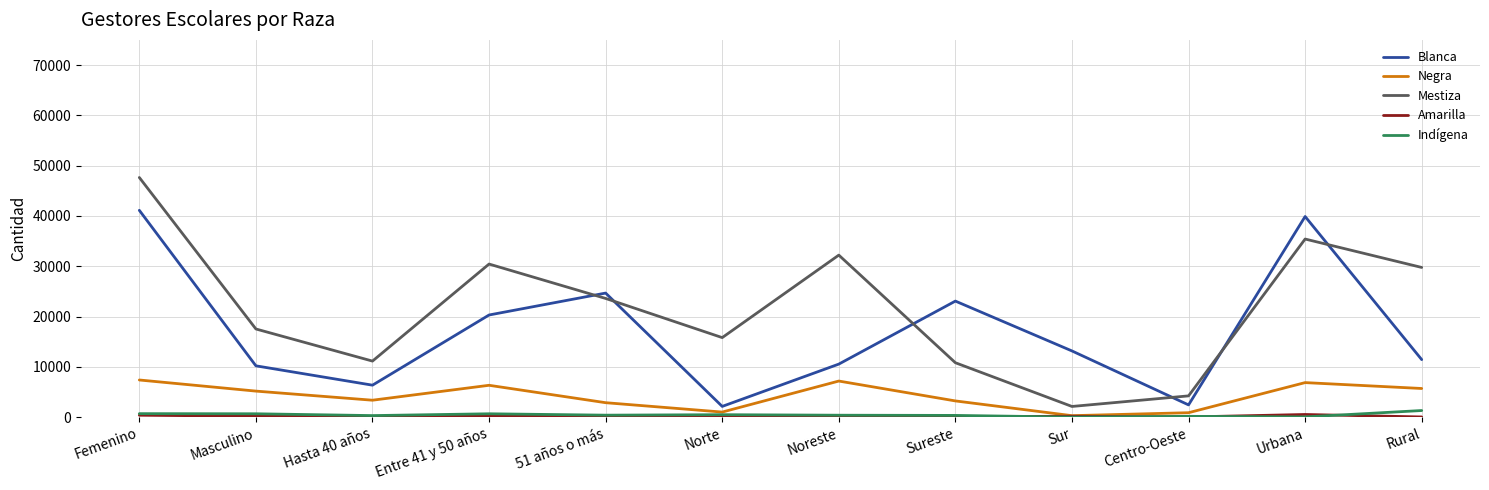

At which category is the sum across all series the highest?

Femenino